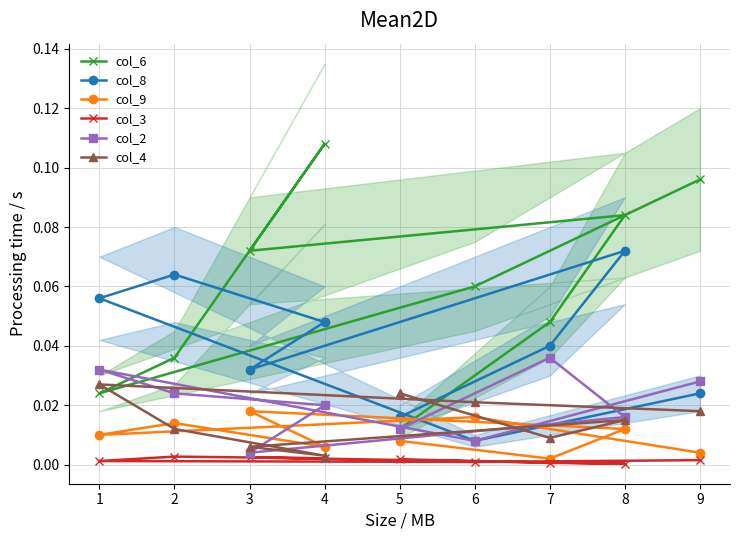

Count the number of data series in this chart.

6